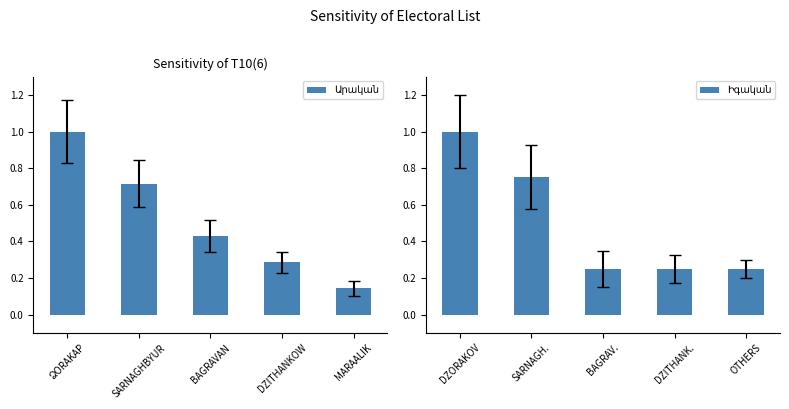

At which label does Արական reach its minimum?

MARAALIK